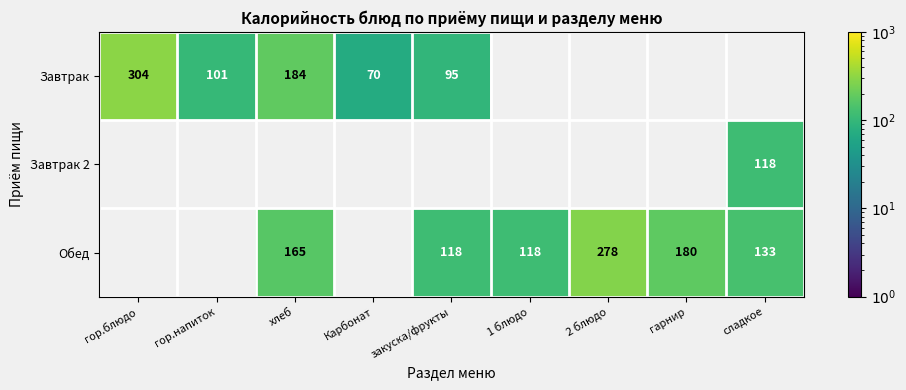

How many positive values does the Обед series have?

6